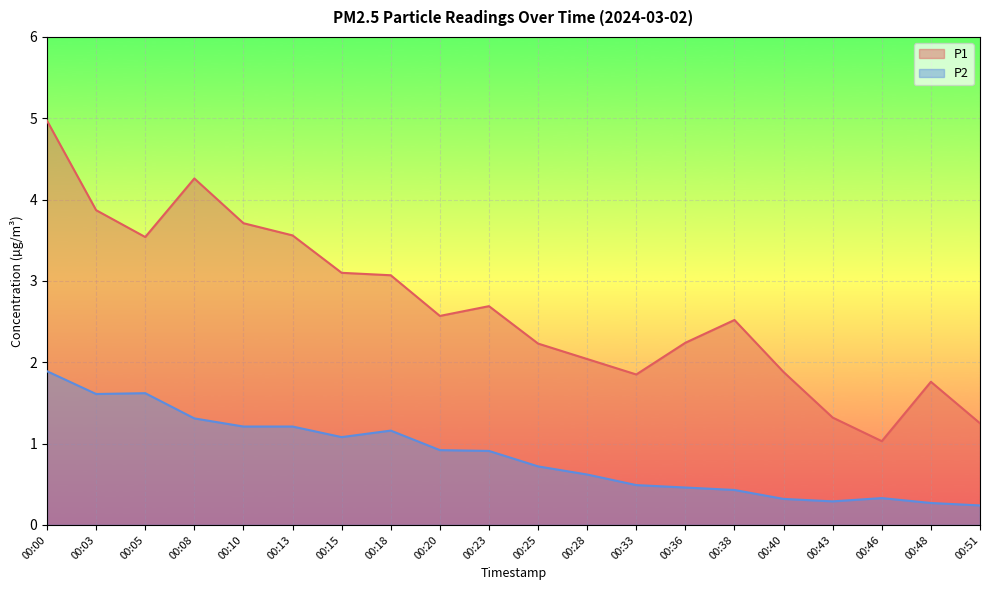

What are all the series names shown in the legend?

P1, P2